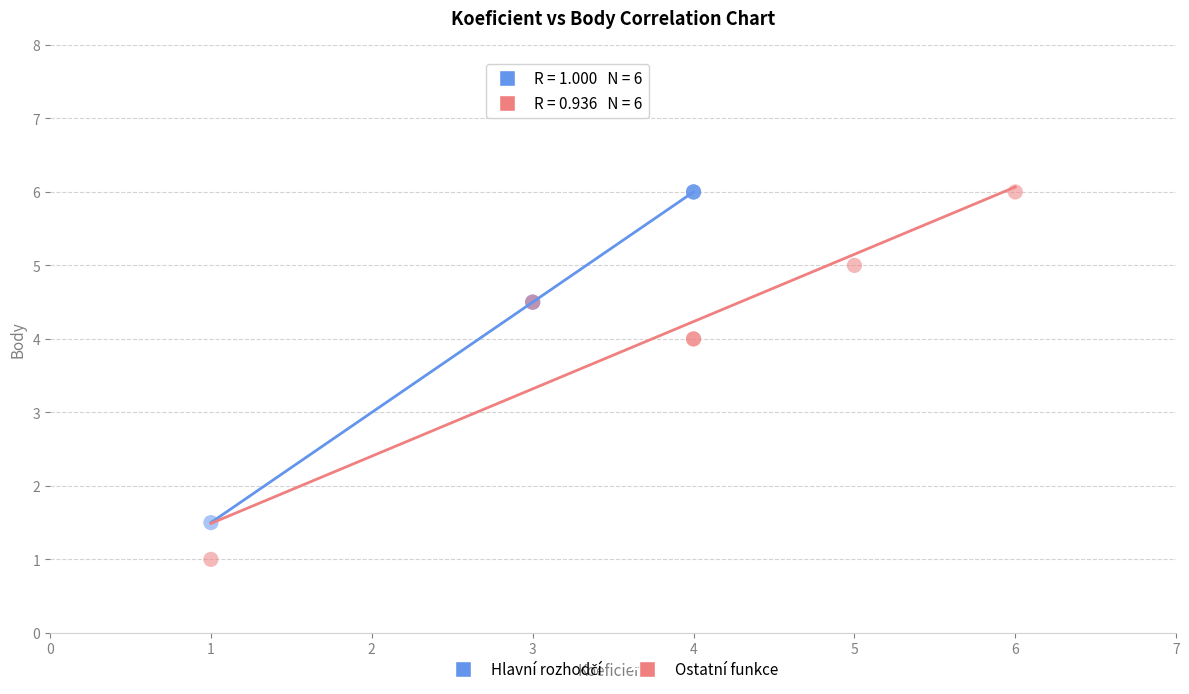

Which series contains the lowest Y value?

Ostatní funkce